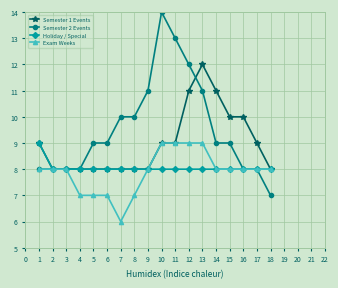

Between 13 and 14, which series saw the biggest shift?

Semester 2 Events